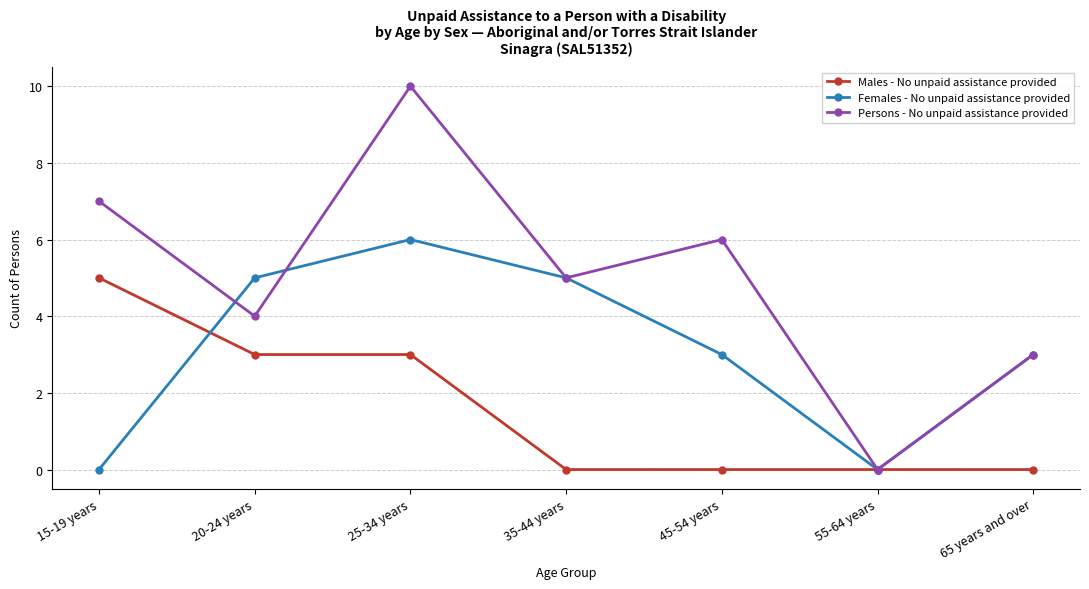

What is the label of the 6th point from the left?

55-64 years